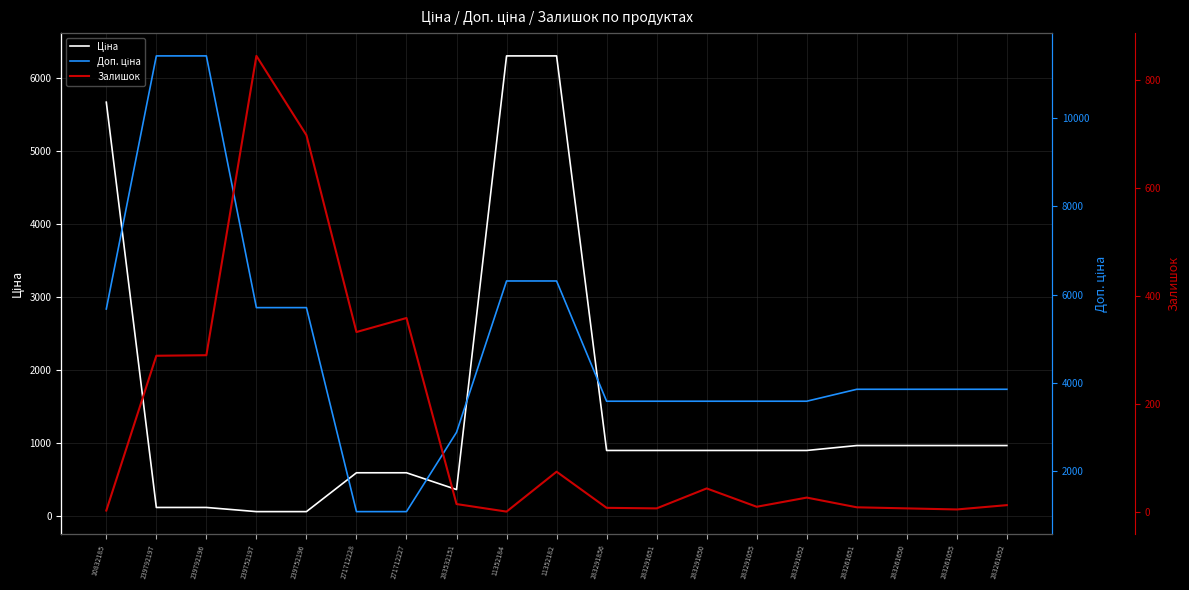

At how many categories does at least one series exceed 1717?

17